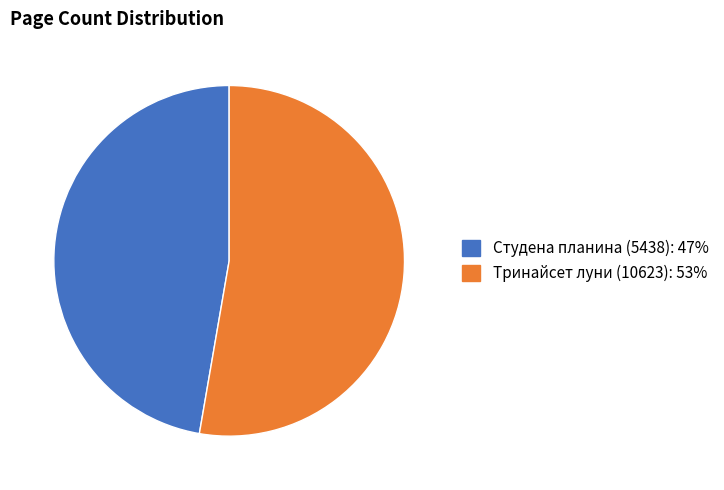

Which slice represents more than half of the pie?

Тринайсет луни (10623)